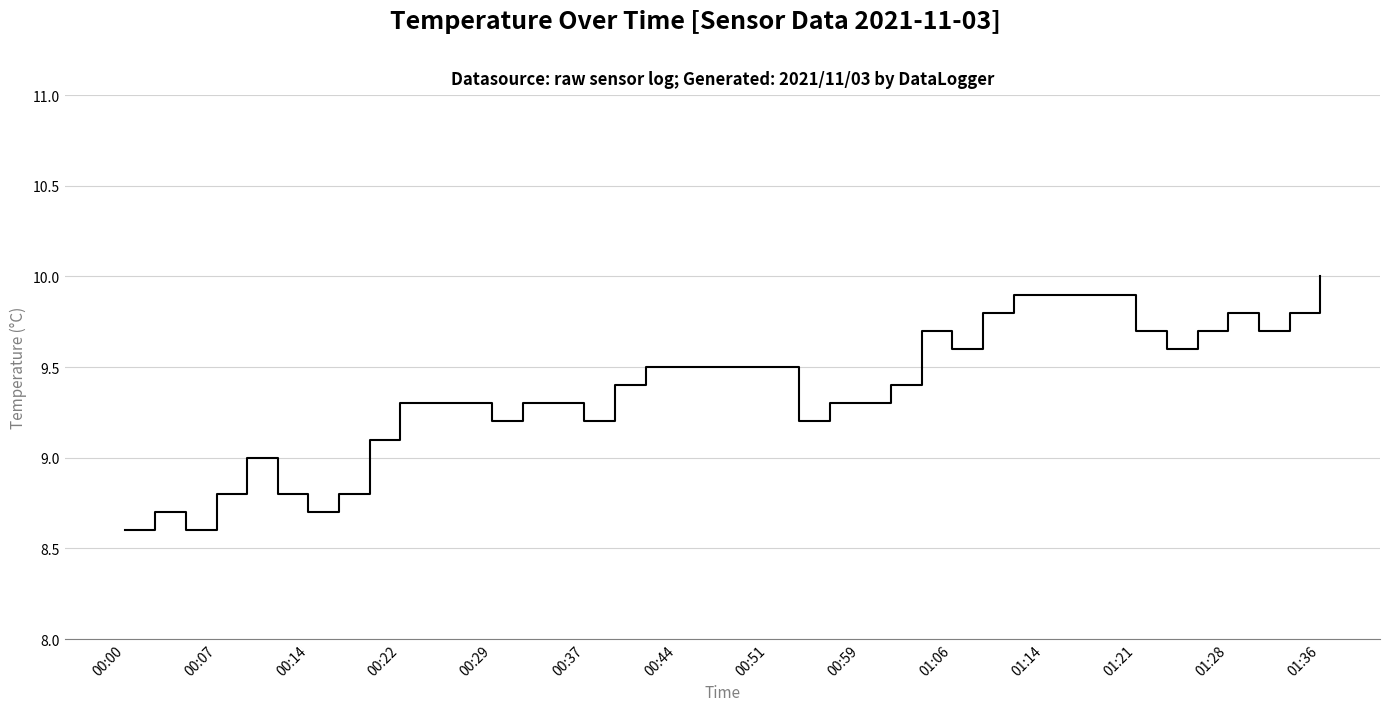

What is the maximum value shown in the chart?

10.0